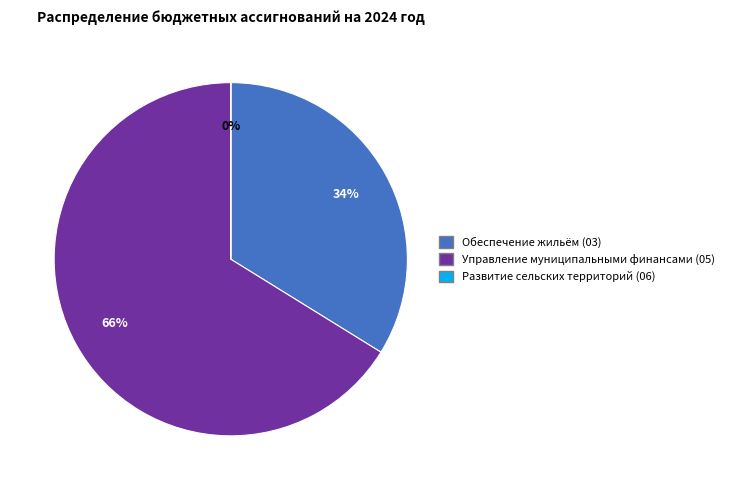

How many segments does this pie chart have?

3